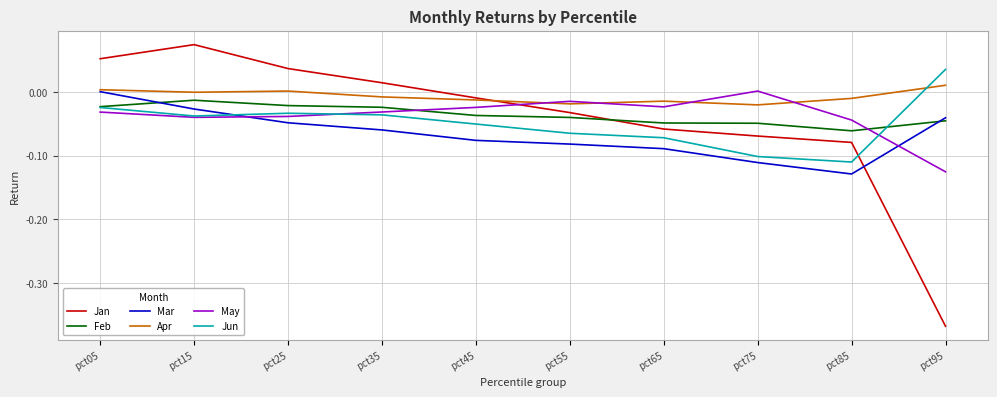

Is the value of Mar at pct15 greater than the value of Apr at pct45?

No